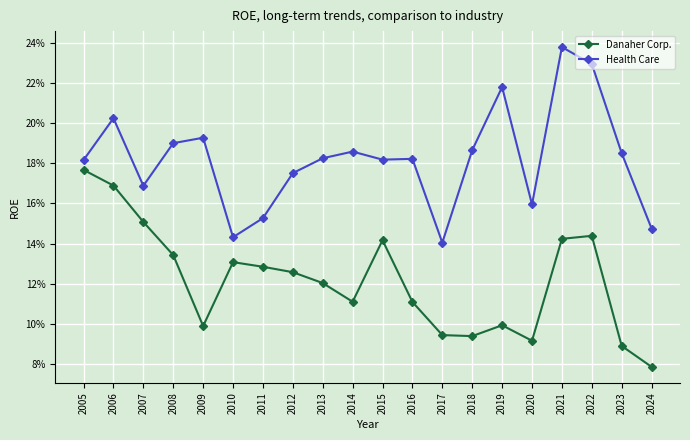

True or false: Health Care and Danaher Corp. intersect in this chart.

False